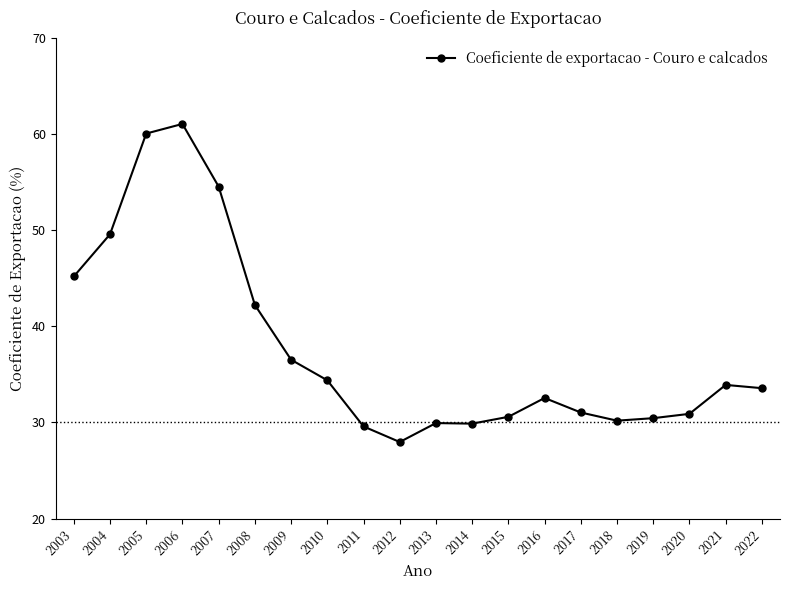

At which category does the chart reach its minimum across all series?

2012